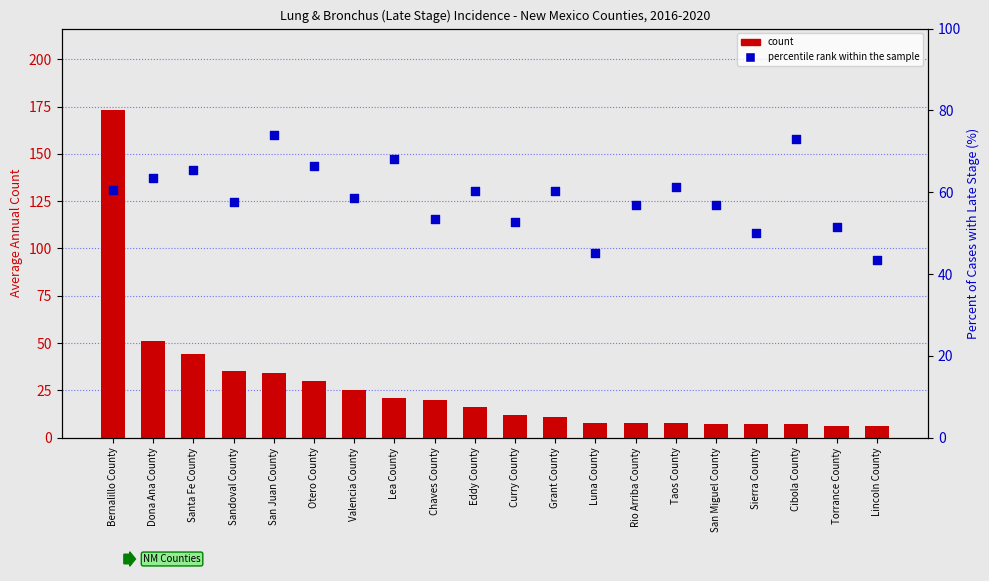

At how many categories does at least one series exceed 17?

20